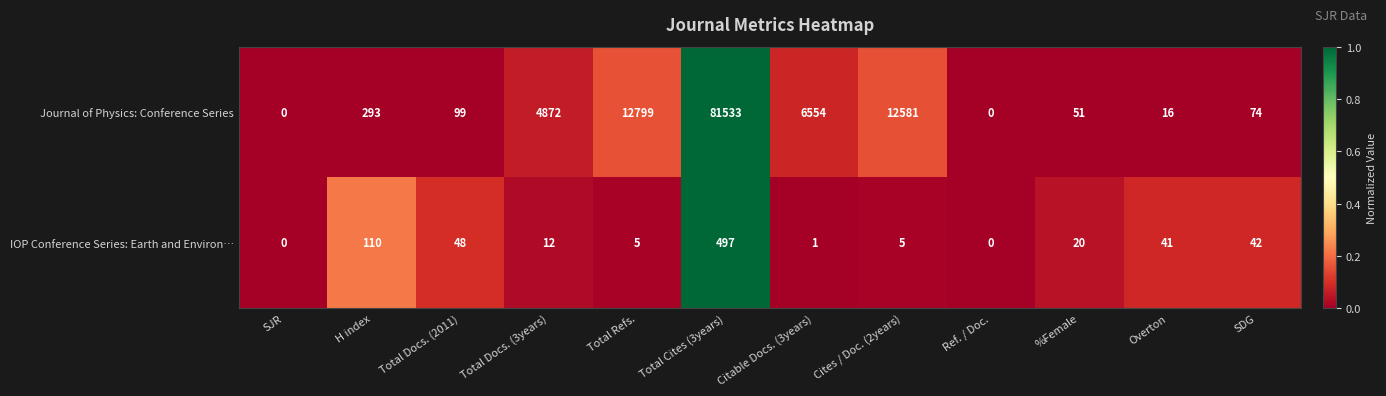

What is the difference between the maximum and minimum values in the IOP Conference Series: Earth and Environ… series?

497